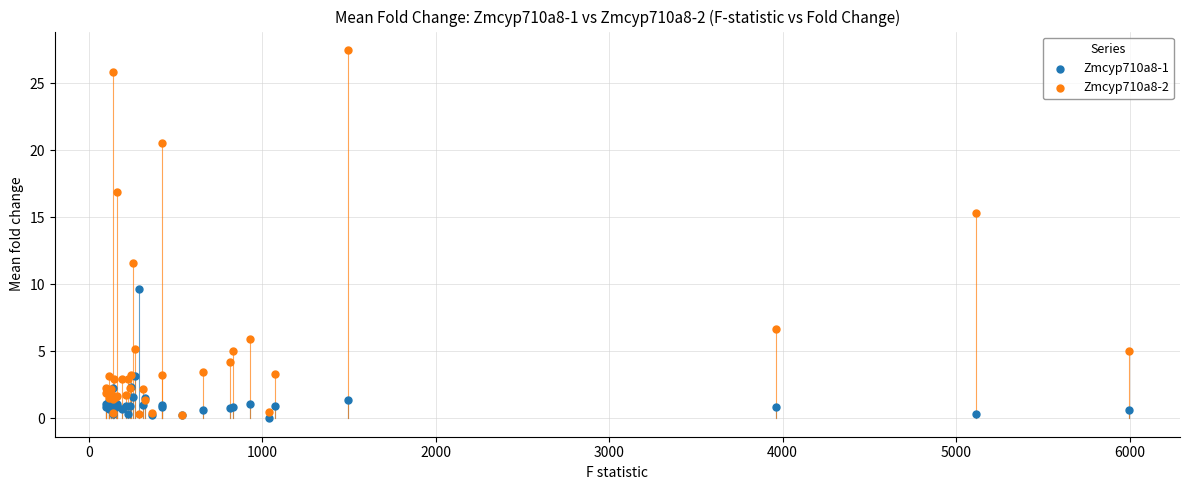

Across all series, what Y value is closest to 13?

11.6